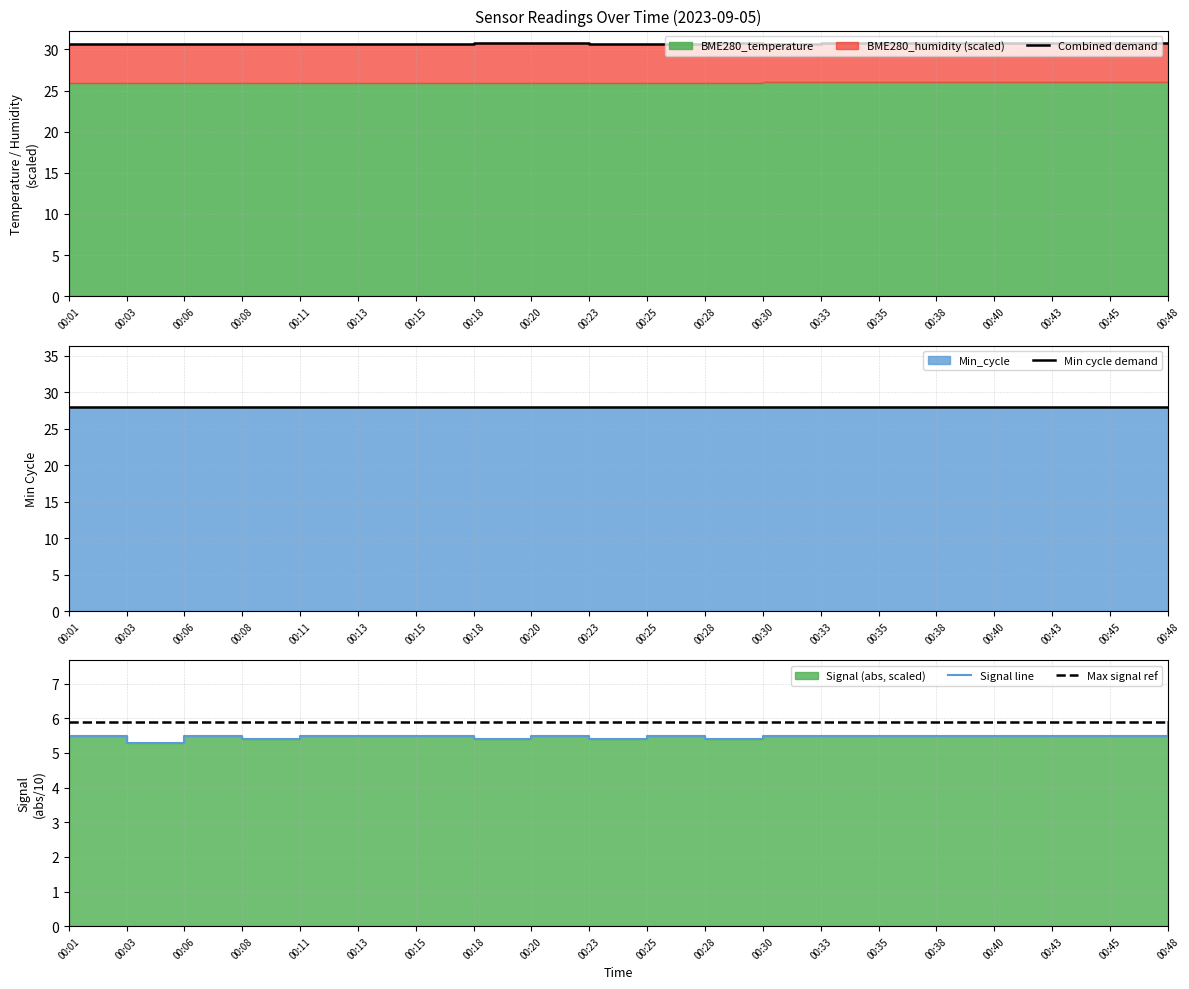

How many lines are shown in the chart?

4